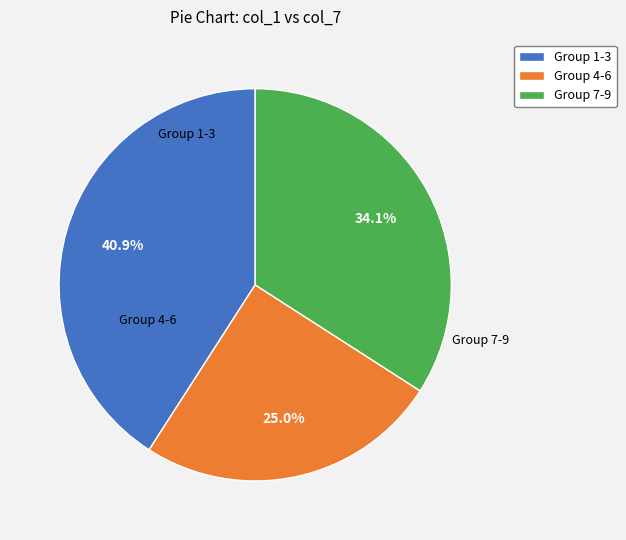

Combined, do Group 1-3 and Group 7-9 account for over 50%?

Yes